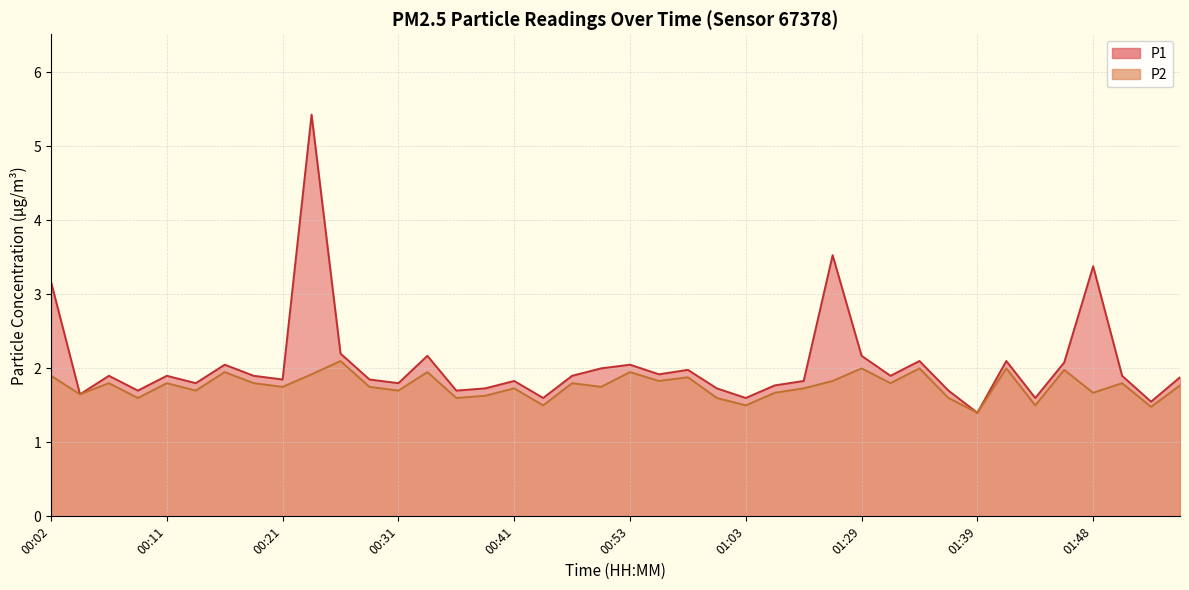

Which series has the largest total across all categories?

P1